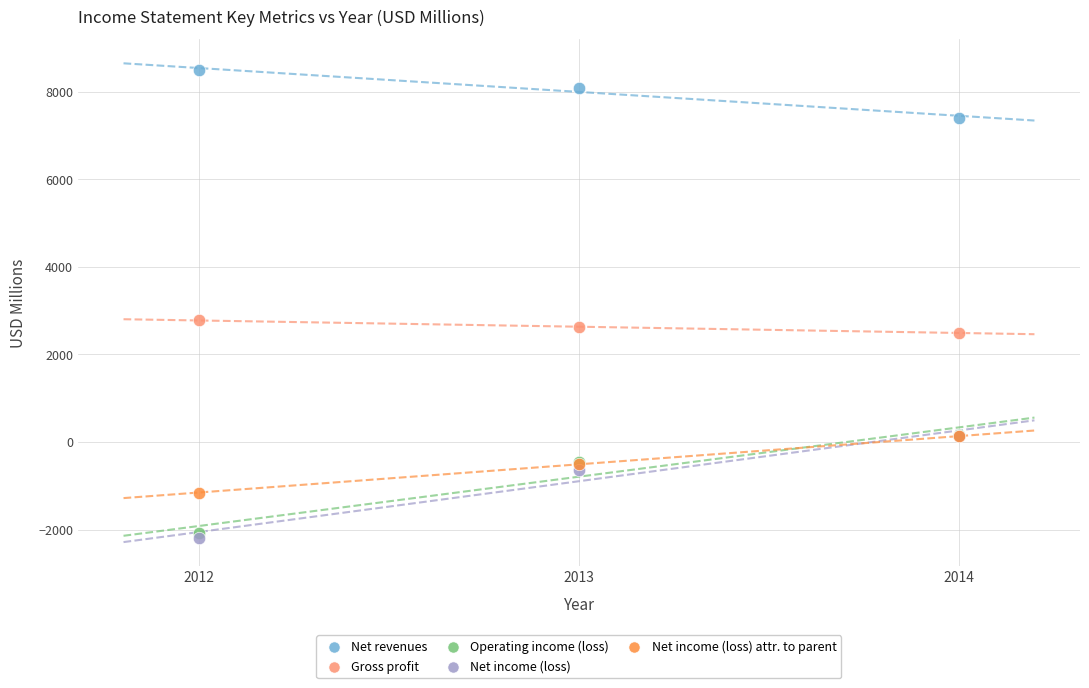

What are all the series names shown in the legend?

Net revenues, Gross profit, Operating income (loss), Net income (loss), Net income (loss) attr. to parent